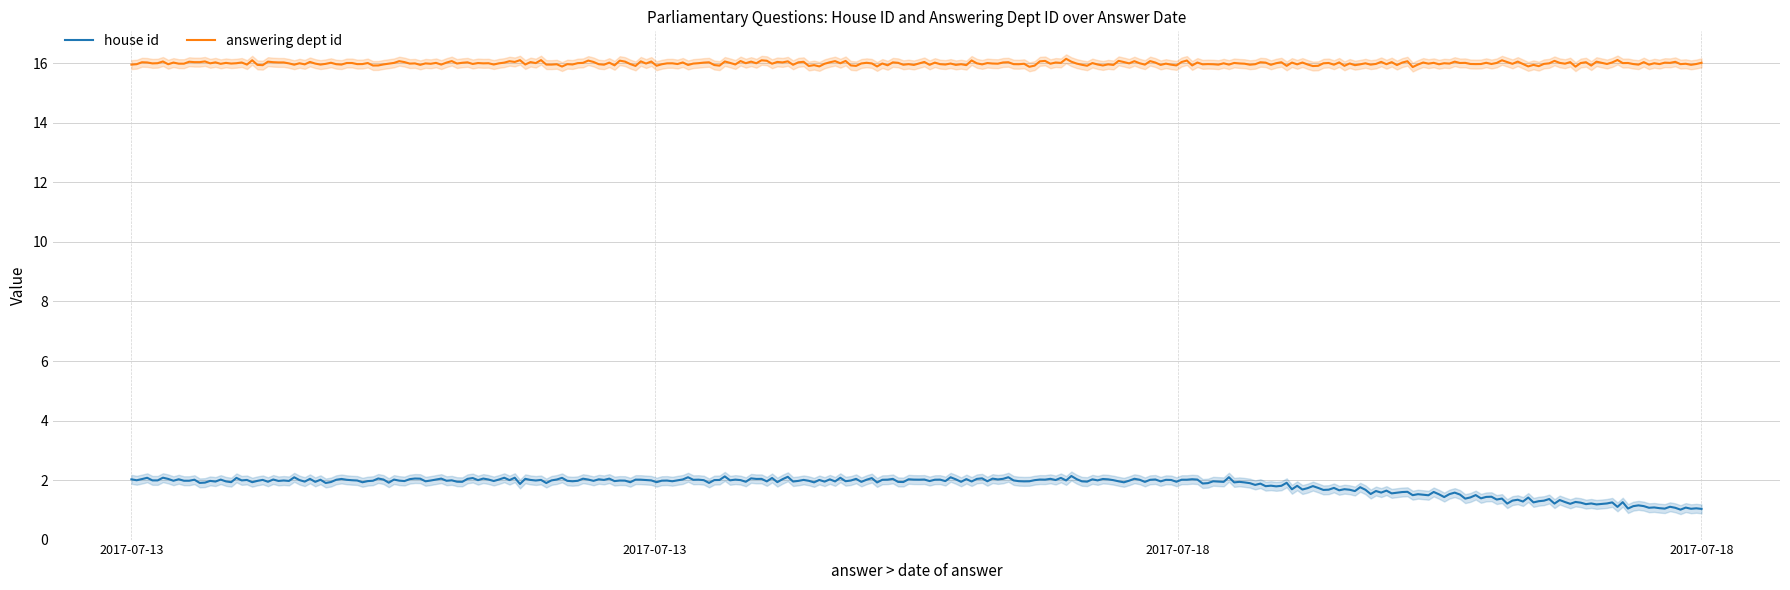

At which category is the sum across all series the highest?

2017-07-13